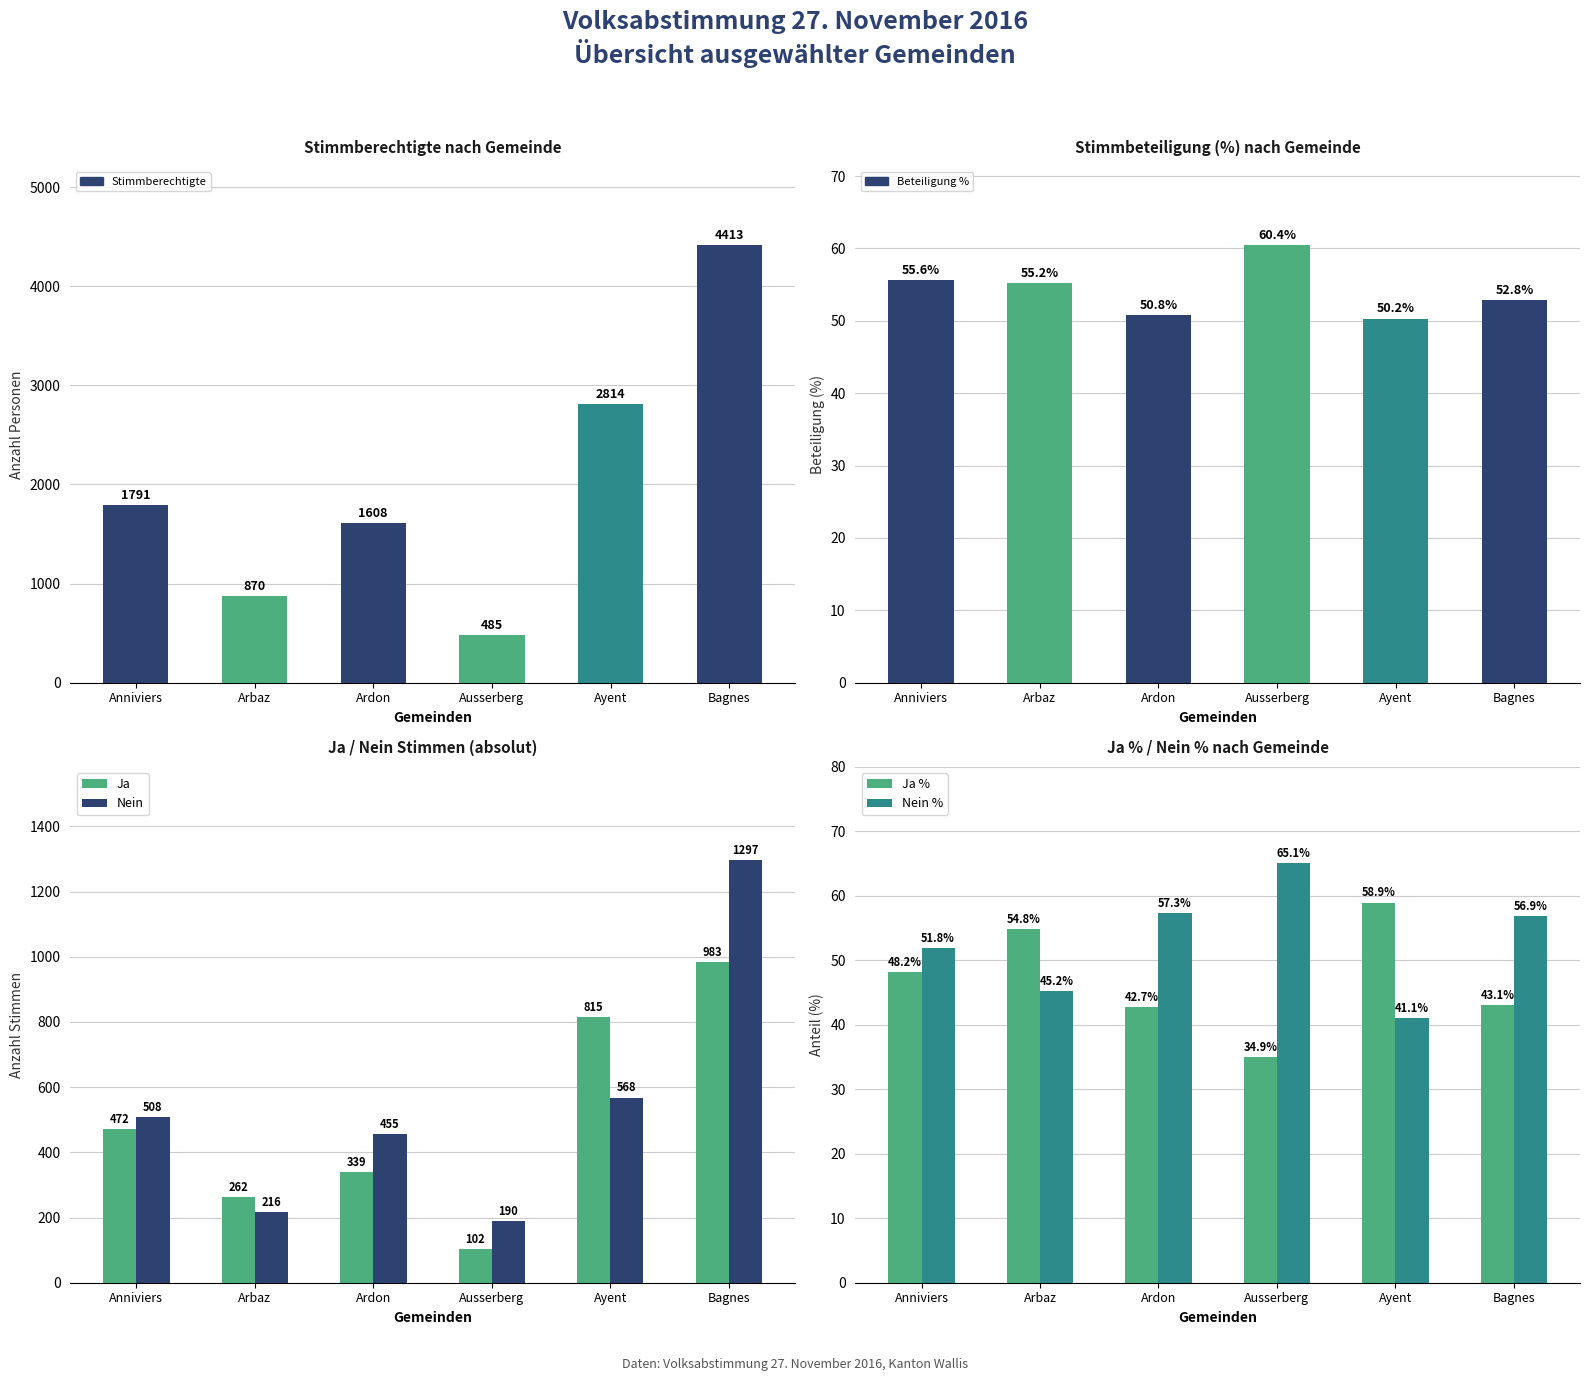

What is the total value across all series at Arbaz?

1503.2